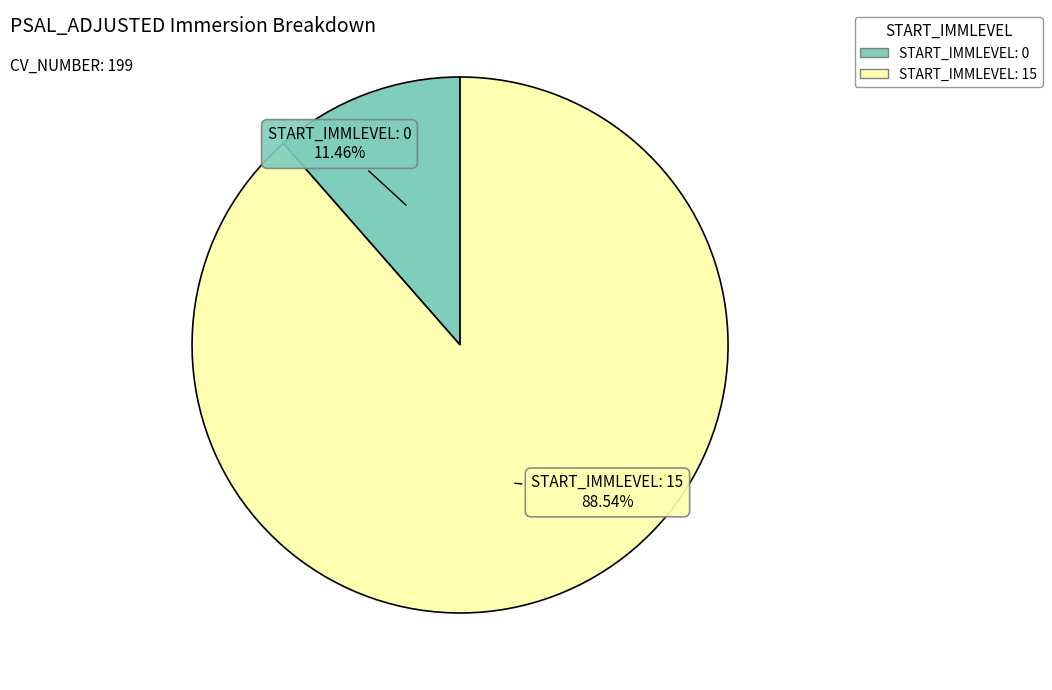

To the nearest percent, what is the difference between the largest and smallest slice percentages?

77%